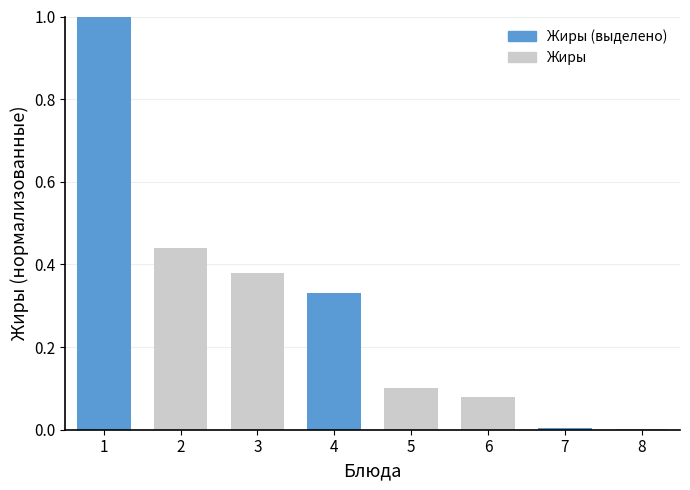

The value at 2 is 0.6. True or false?

False